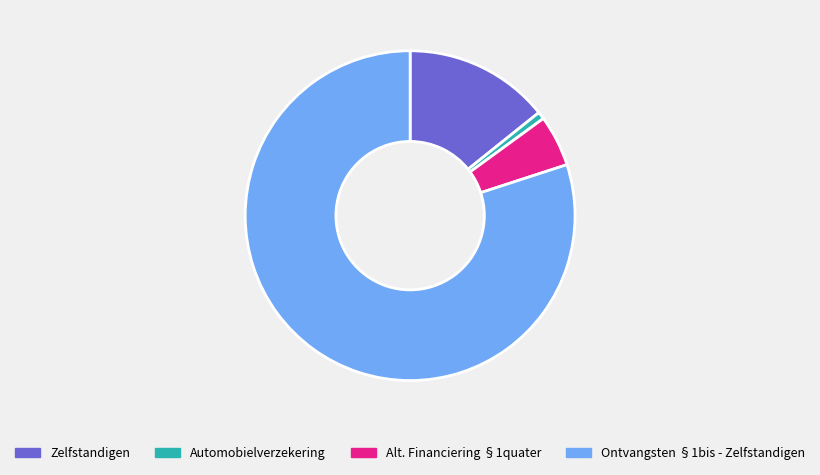

Does Alt. Financiering §1quater account for over 50% of the chart?

No